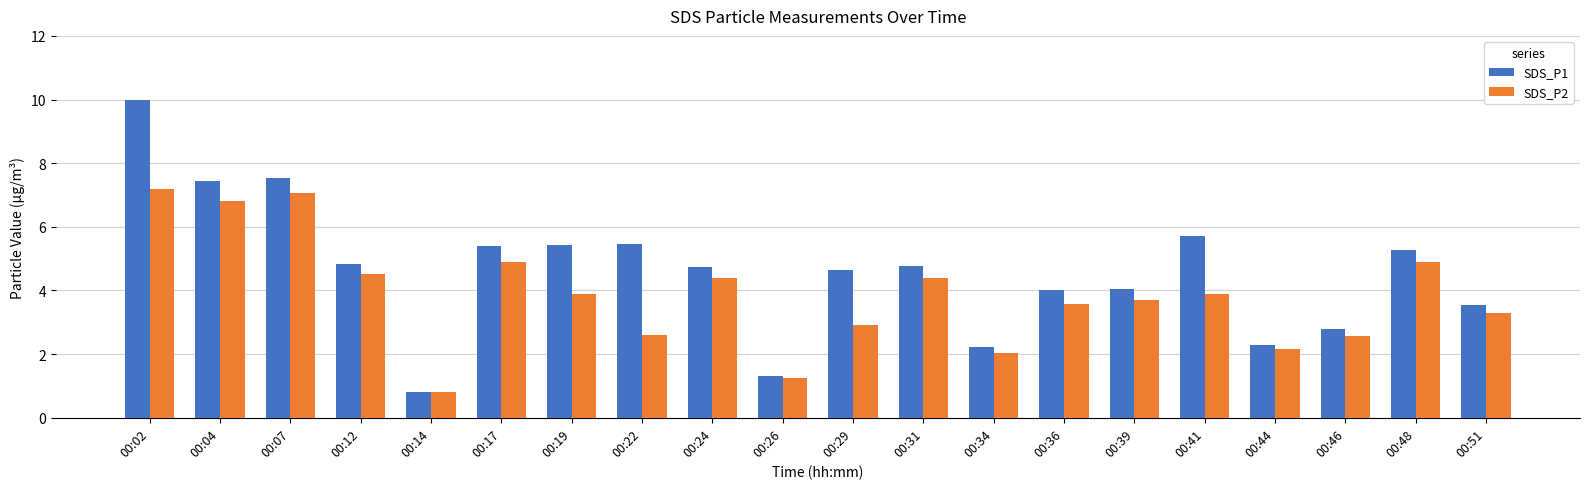

How many distinct data groups are displayed?

2